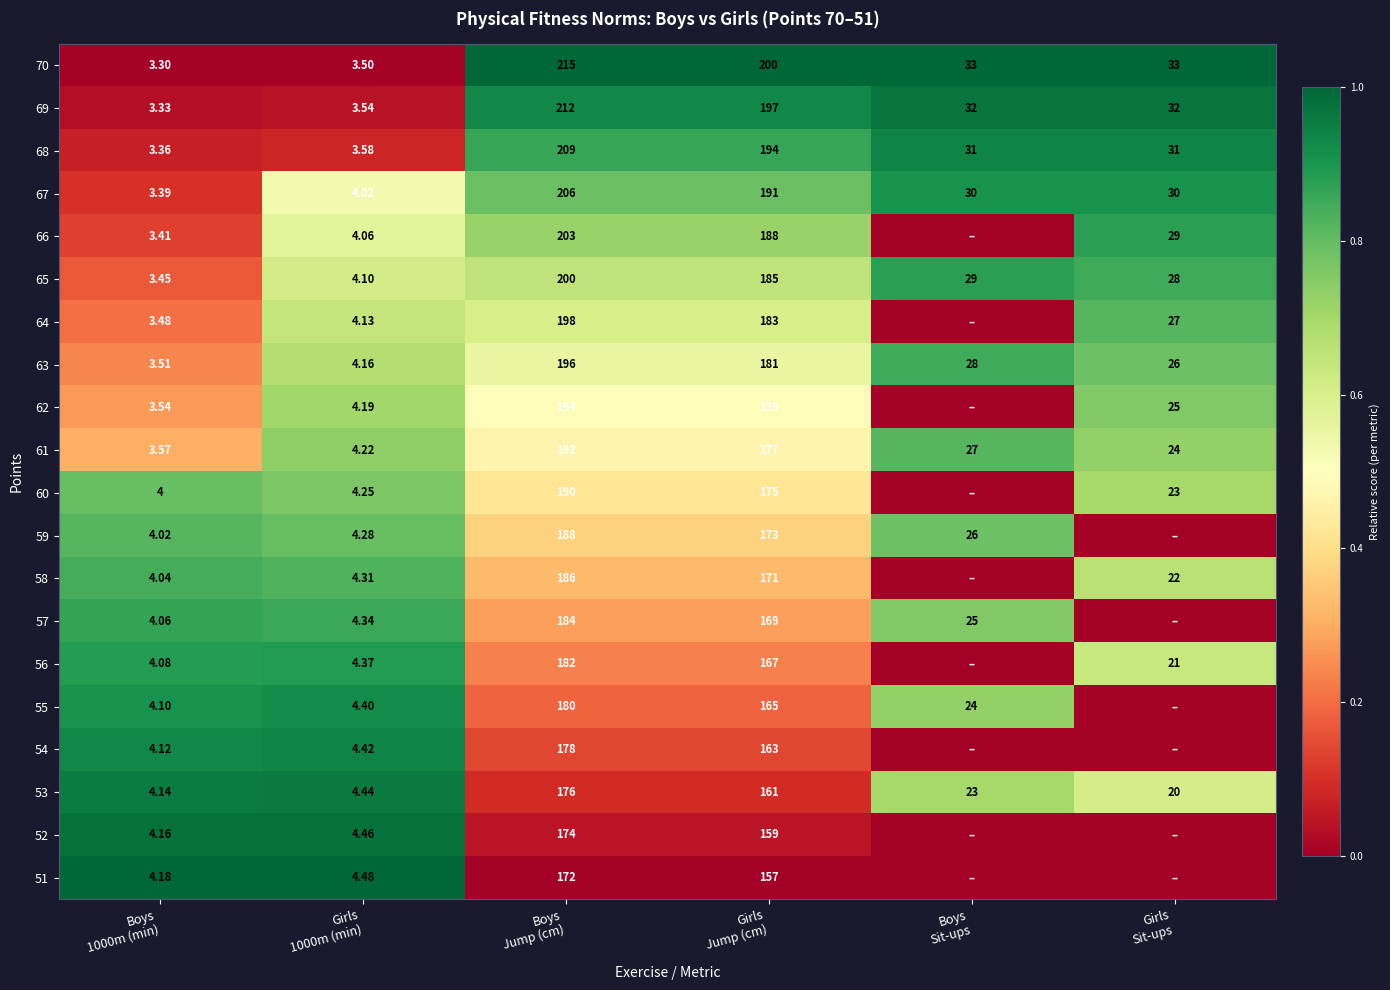

Which series changed the most between Girls
1000m (min) and Girls
Jump (cm)?

70